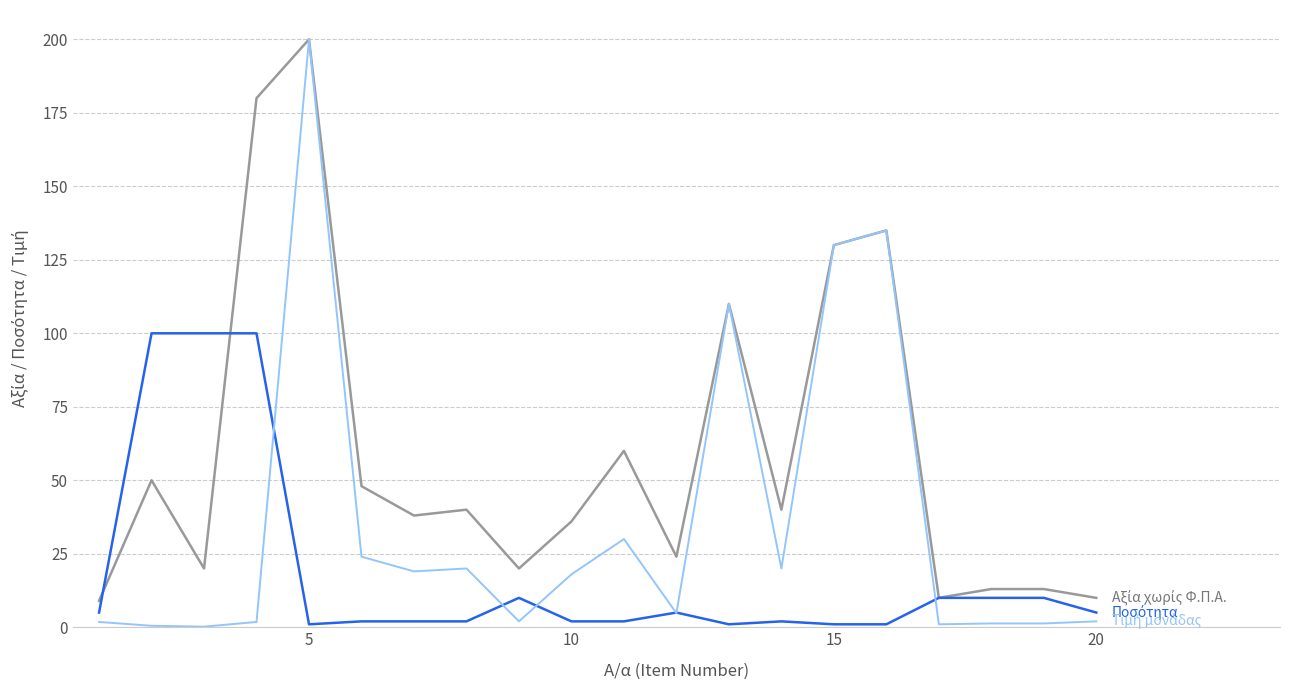

What is the maximum value shown in the chart?

200.0